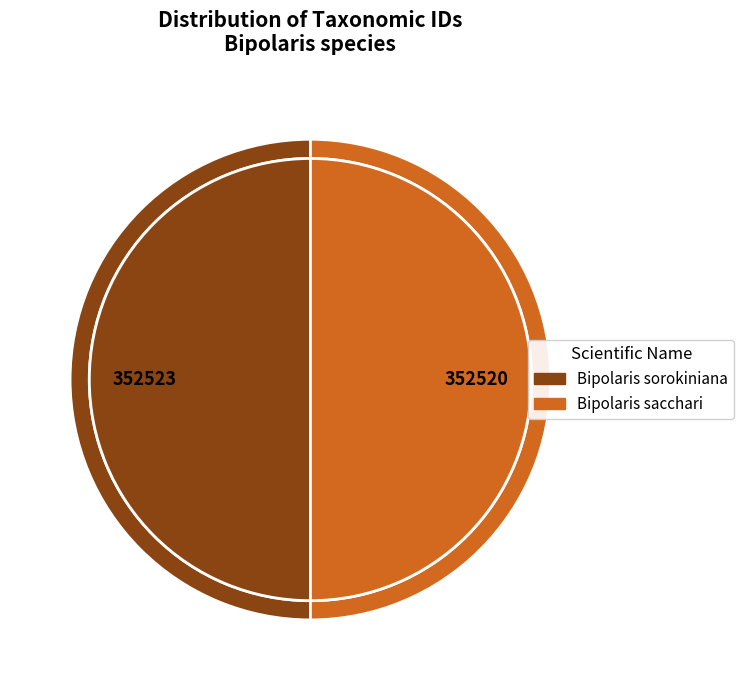

What is the change in value from Bipolaris sorokiniana to Bipolaris sacchari?

-3